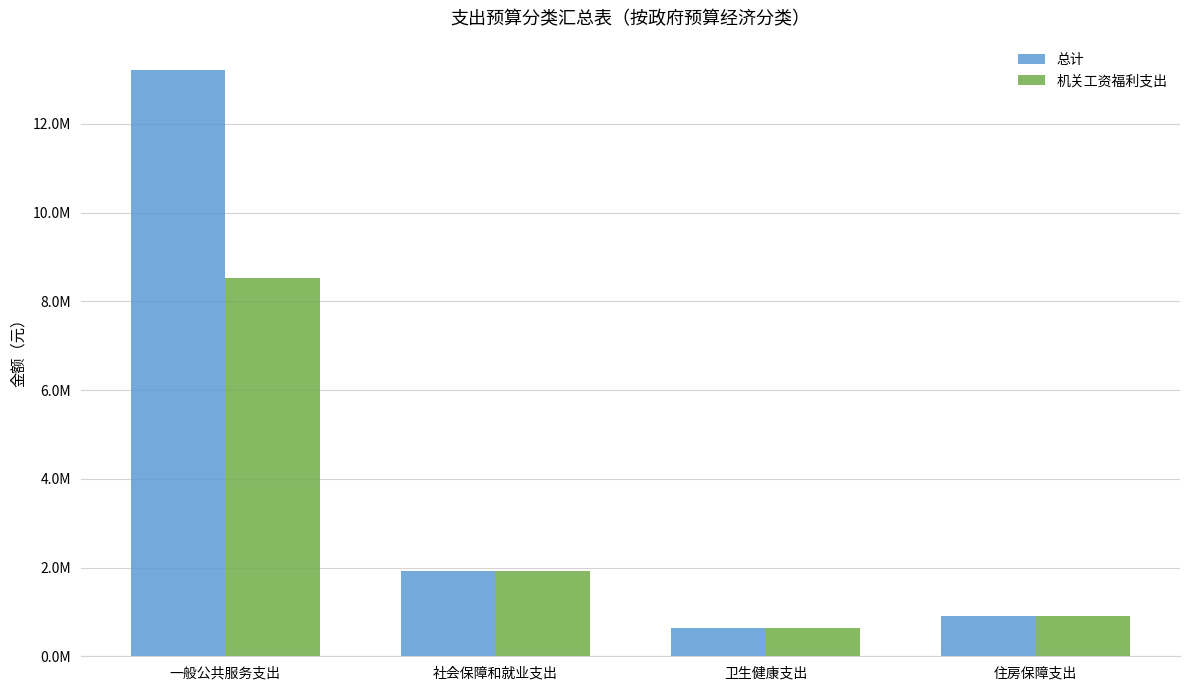

At which label does 机关工资福利支出 reach its peak?

一般公共服务支出